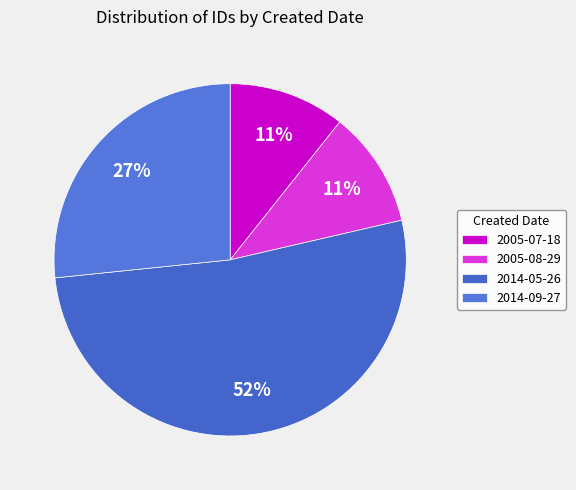

Is it true that 2005-07-18 is 11% of the pie?

True